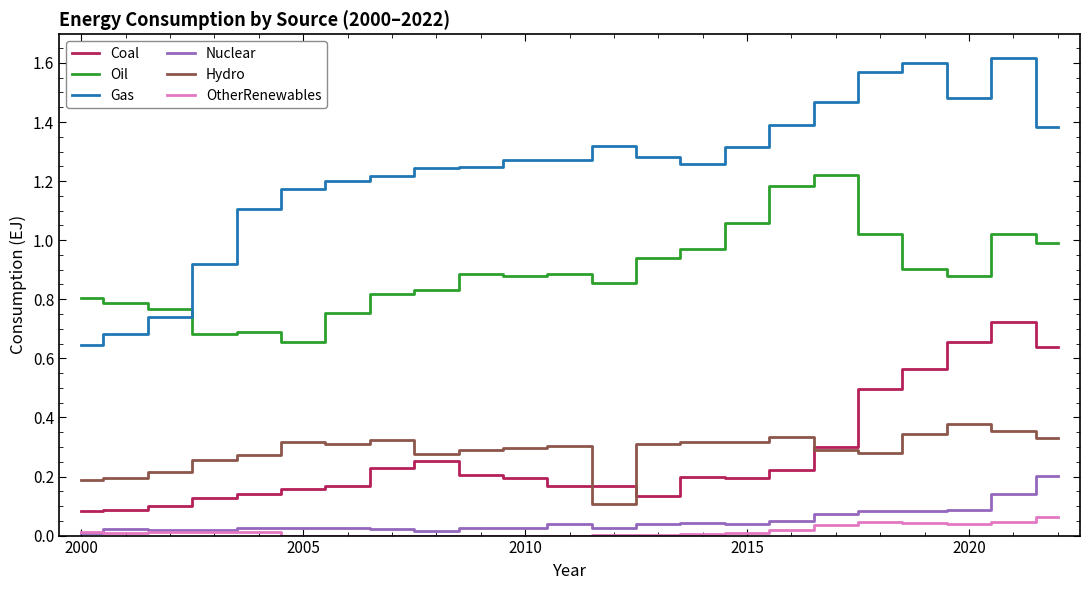

Does the chart display data point markers on the line(s)?

No